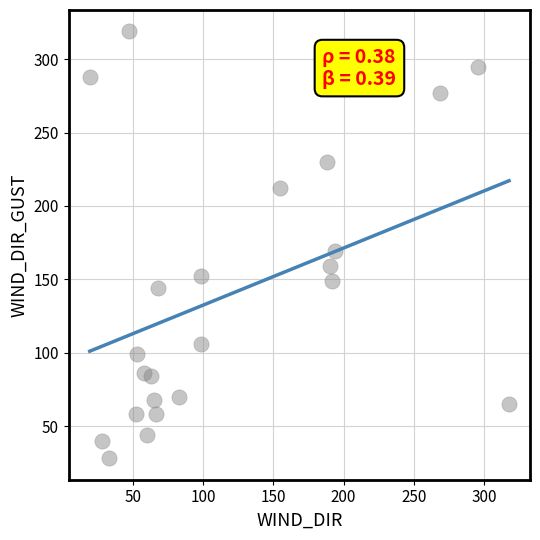

What Y value in the scatter plot is closest to 173?

169